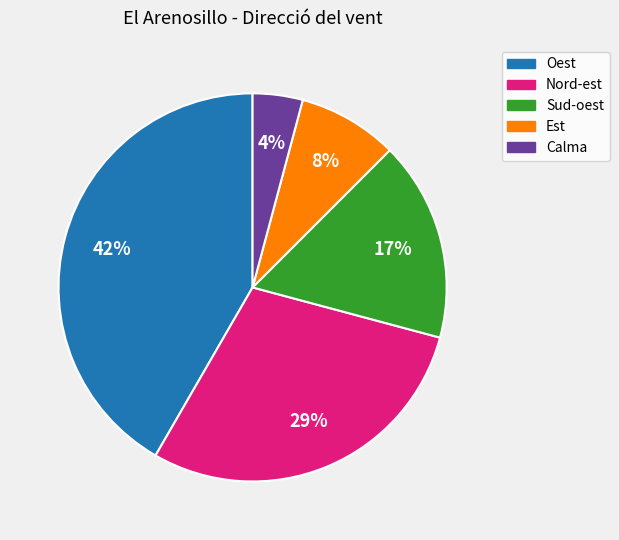

To the nearest percent, what is the combined percentage of Nord-est and Calma?

33%